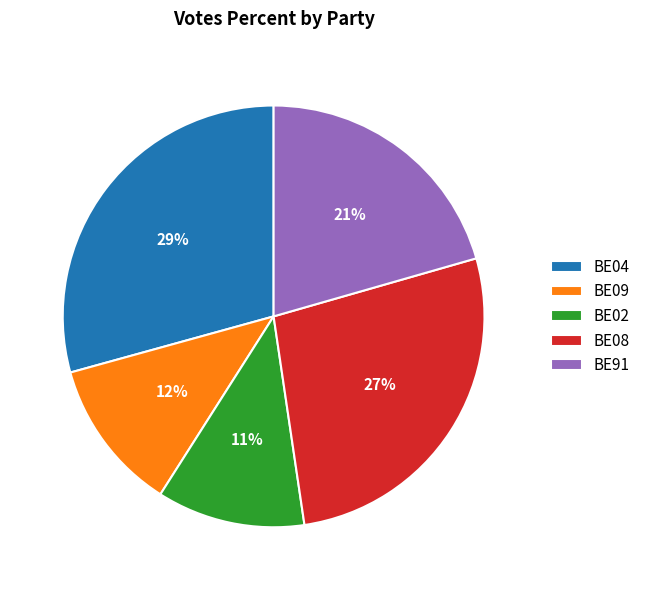

Between BE04 and BE08, which is larger?

BE04